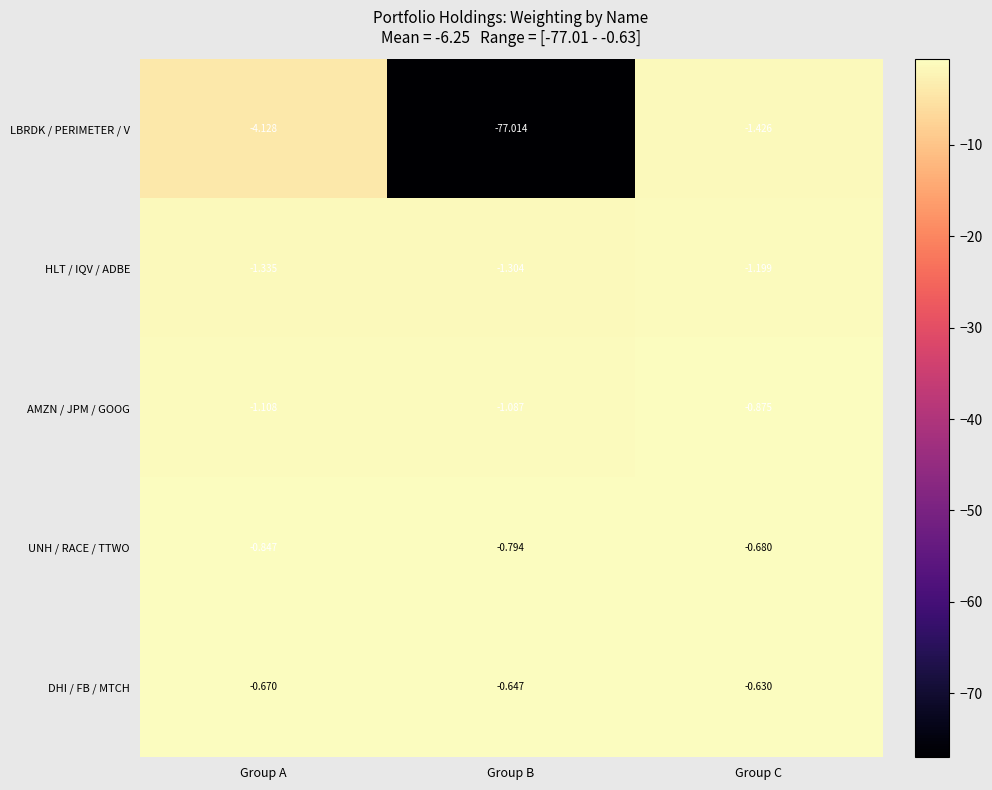

Which series has the largest total across all categories?

DHI / FB / MTCH